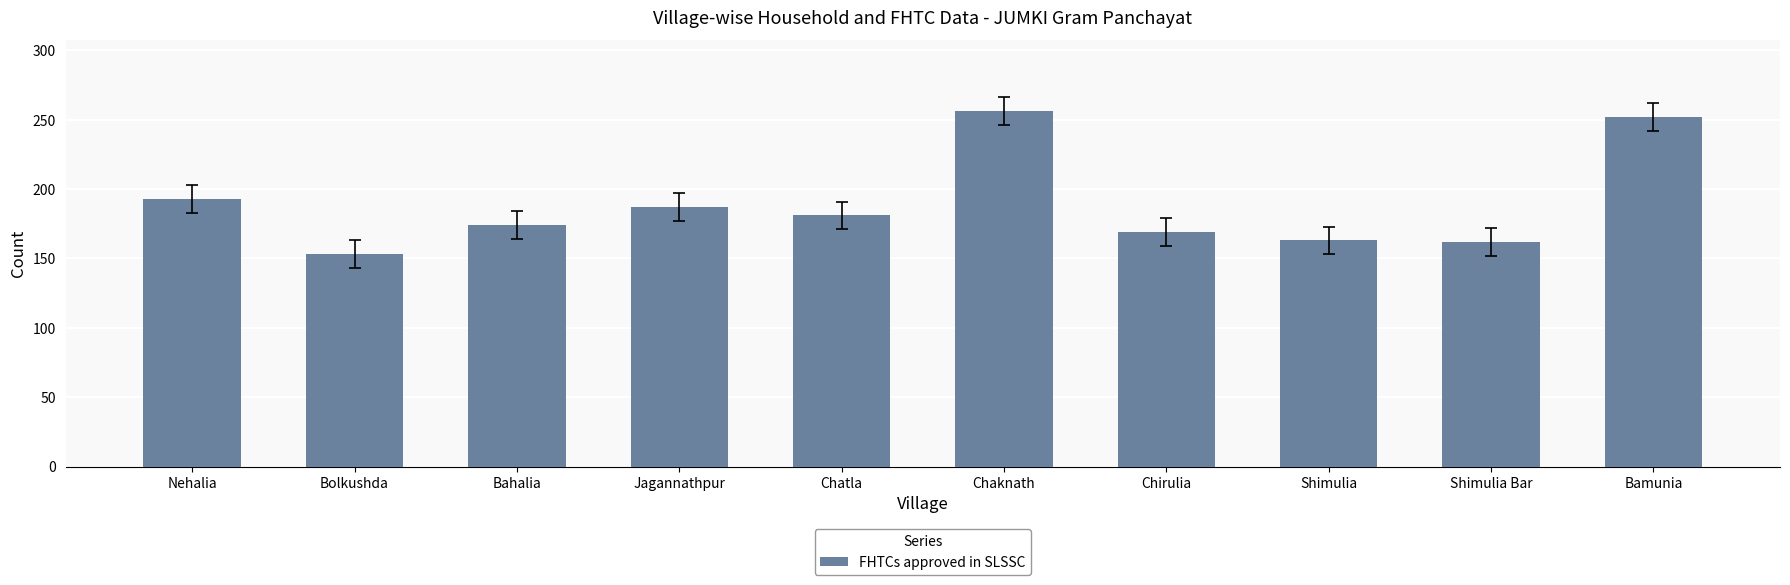

What is the maximum value shown in the chart?

256